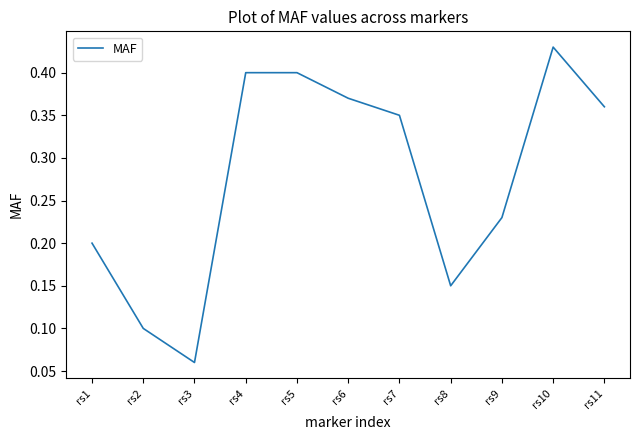

Is it true that the value at rs10 is 0.2?

False